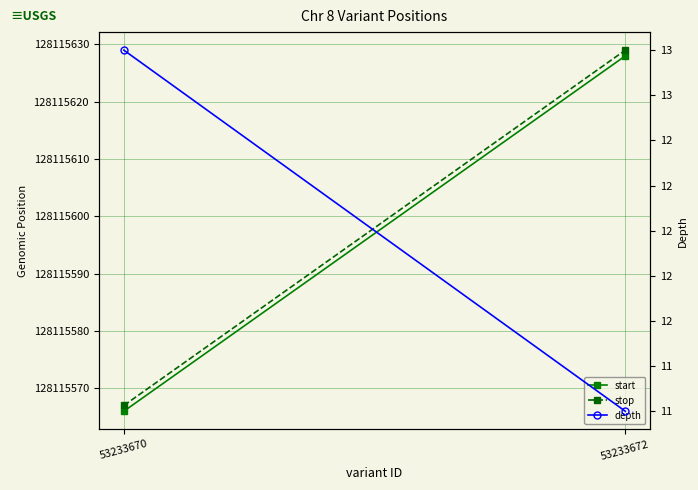

Rank the series at 53233672 from lowest to highest value.

depth, start, stop